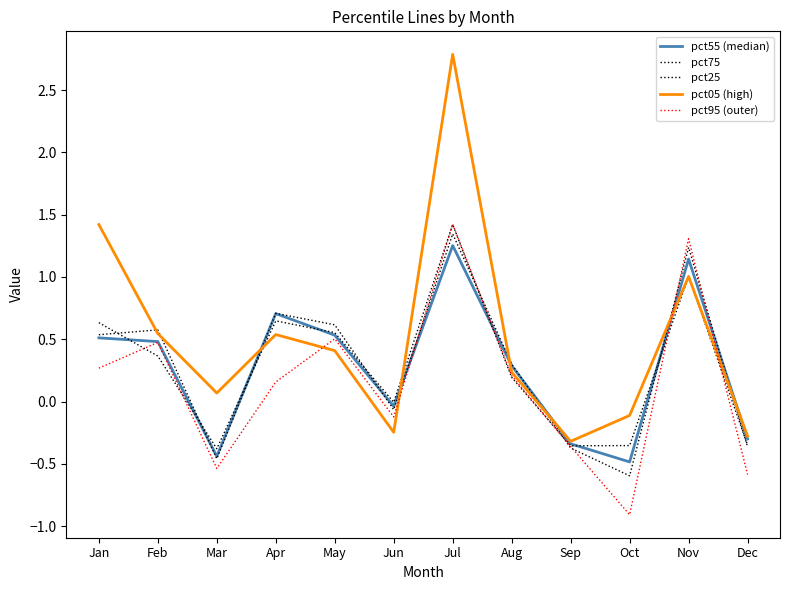

Does the chart display data point markers on the line(s)?

No